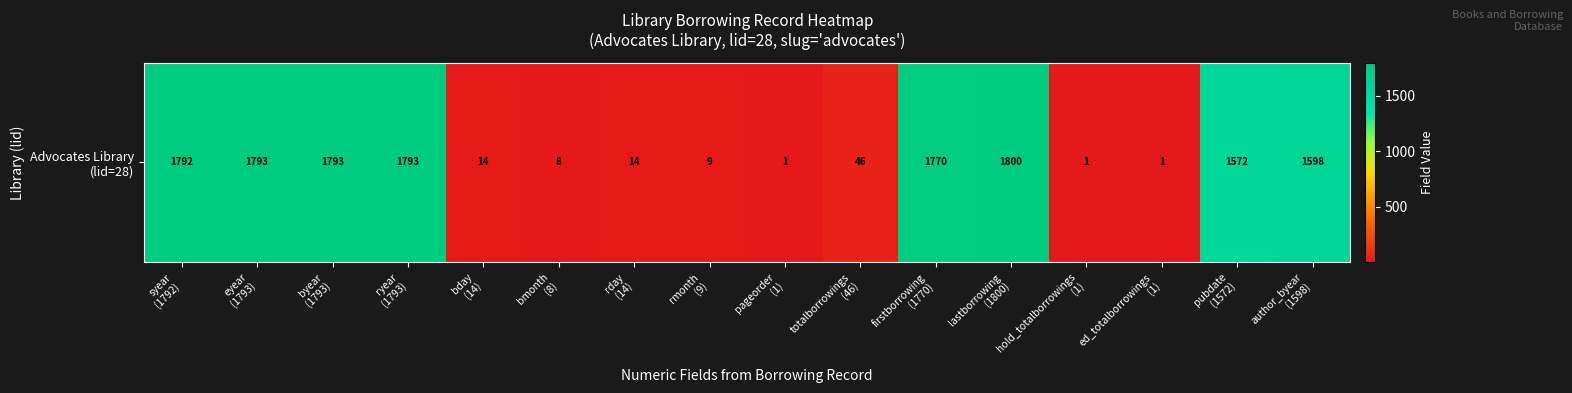

What is the minimum value shown in the chart?

1